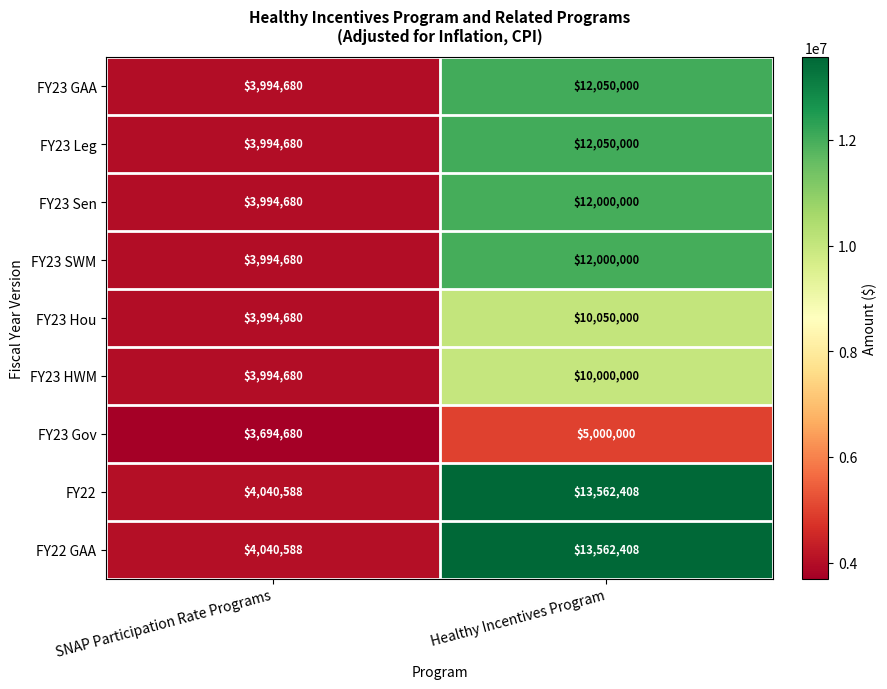

What is the total value across all series at SNAP Participation Rate Programs?

35743936